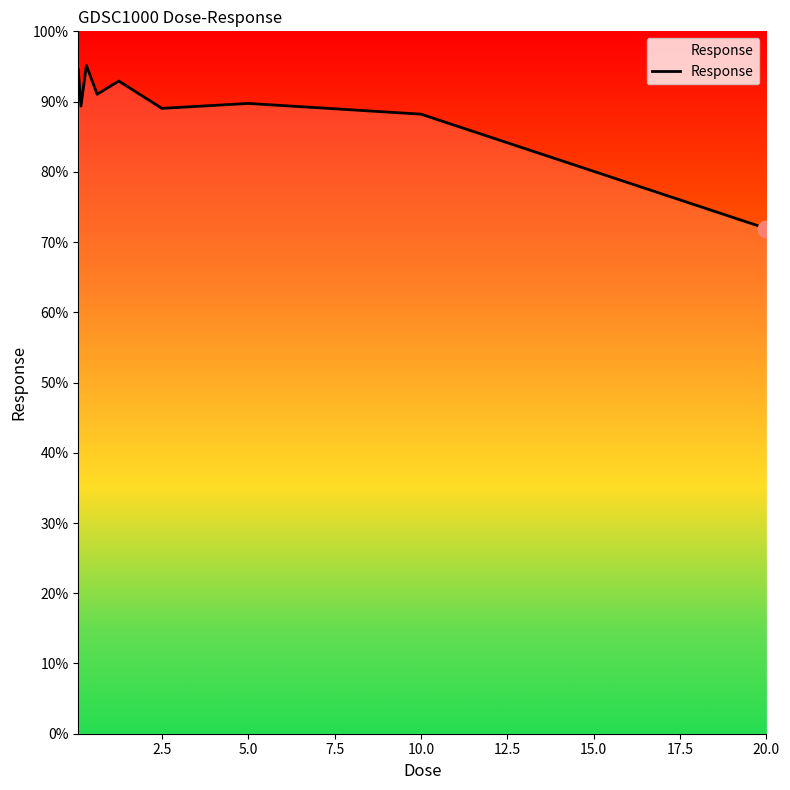

What is the difference between the maximum and minimum values?

23.2